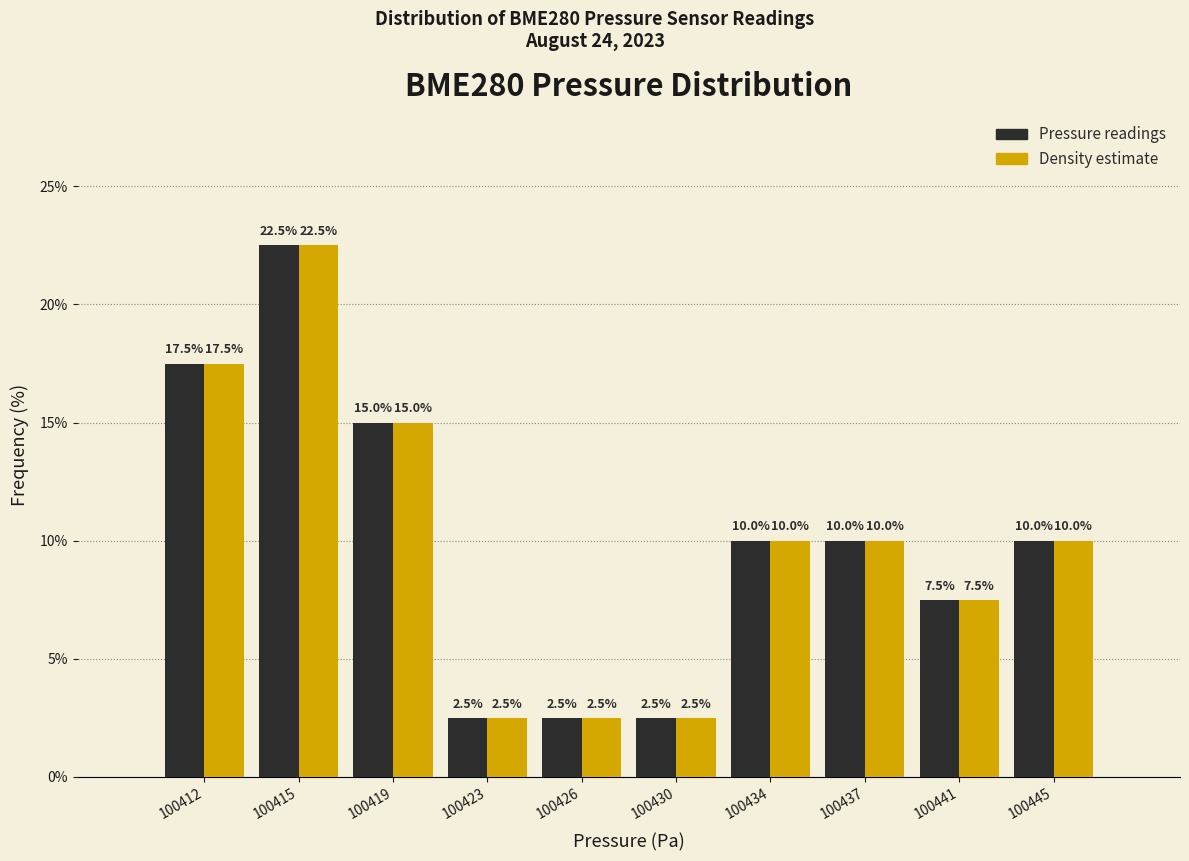

Reading left to right, transcribe all the data shown in this chart.

Pressure readings: 17.5	22.5	15.0	2.5	2.5	2.5	10.0	10.0	7.5	10.0
Density estimate: 17.5	22.5	15.0	2.5	2.5	2.5	10.0	10.0	7.5	10.0